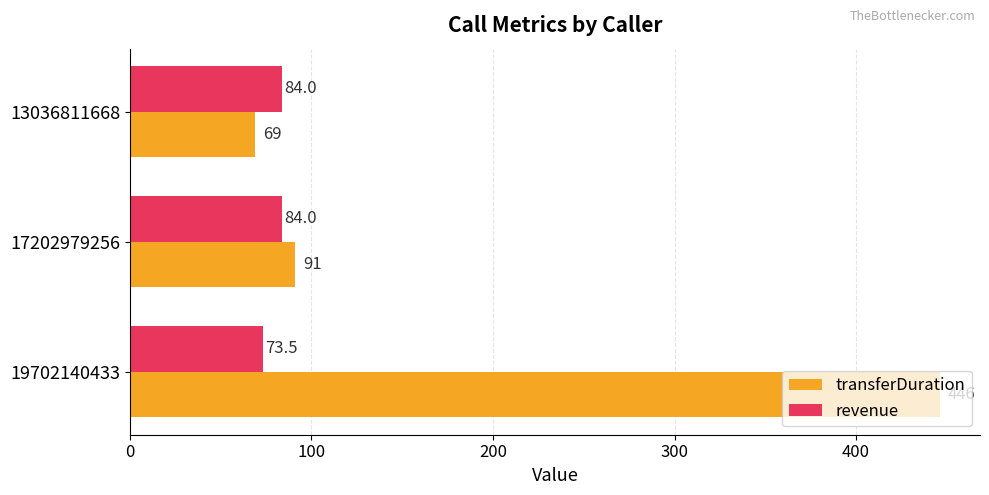

What is the difference between the highest and lowest values at 17202979256?

7.0